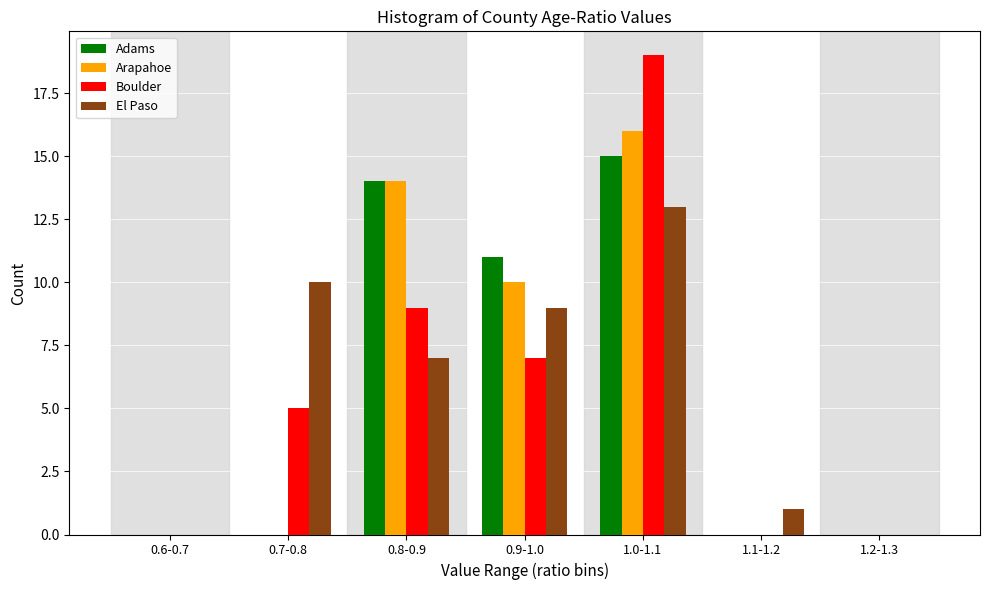

Reading left to right, extract all data points from this chart.

Adams: 0.6-0.7=0	0.7-0.8=0	0.8-0.9=14	0.9-1.0=11	1.0-1.1=15	1.1-1.2=0	1.2-1.3=0
Arapahoe: 0.6-0.7=0	0.7-0.8=0	0.8-0.9=14	0.9-1.0=10	1.0-1.1=16	1.1-1.2=0	1.2-1.3=0
Boulder: 0.6-0.7=0	0.7-0.8=5	0.8-0.9=9	0.9-1.0=7	1.0-1.1=19	1.1-1.2=0	1.2-1.3=0
El Paso: 0.6-0.7=0	0.7-0.8=10	0.8-0.9=7	0.9-1.0=9	1.0-1.1=13	1.1-1.2=1	1.2-1.3=0